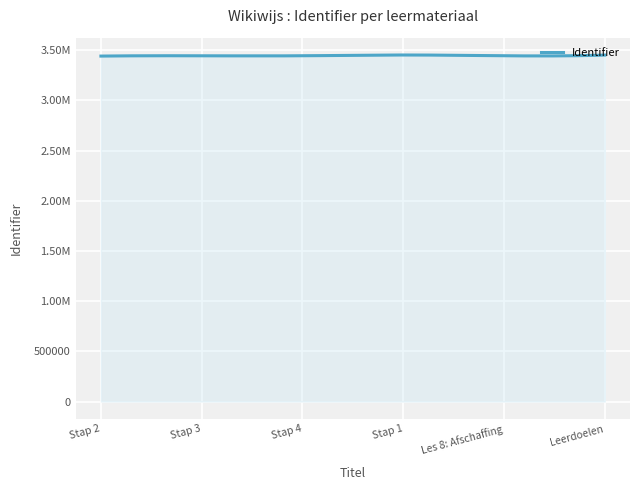

Is this an area chart (filled region under the line)?

Yes